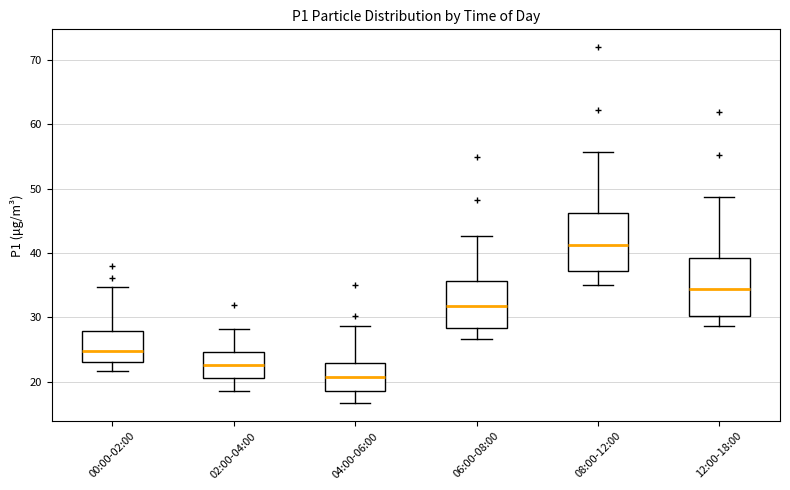

Reading left to right, read every box against the y-axis: the position of its median line, the range the box covers, and the ends of its whiskers. The values are not printed on the chart, so give them approximately, as read against the axis.

00:00-02:00: median 25, box 23 to 28, whiskers 22 to 35
02:00-04:00: median 23, box 21 to 25, whiskers 19 to 28
04:00-06:00: median 21, box 19 to 23, whiskers 17 to 29
06:00-08:00: median 32, box 28 to 36, whiskers 27 to 43
08:00-12:00: median 41, box 37 to 46, whiskers 35 to 56
12:00-18:00: median 34, box 30 to 39, whiskers 29 to 49